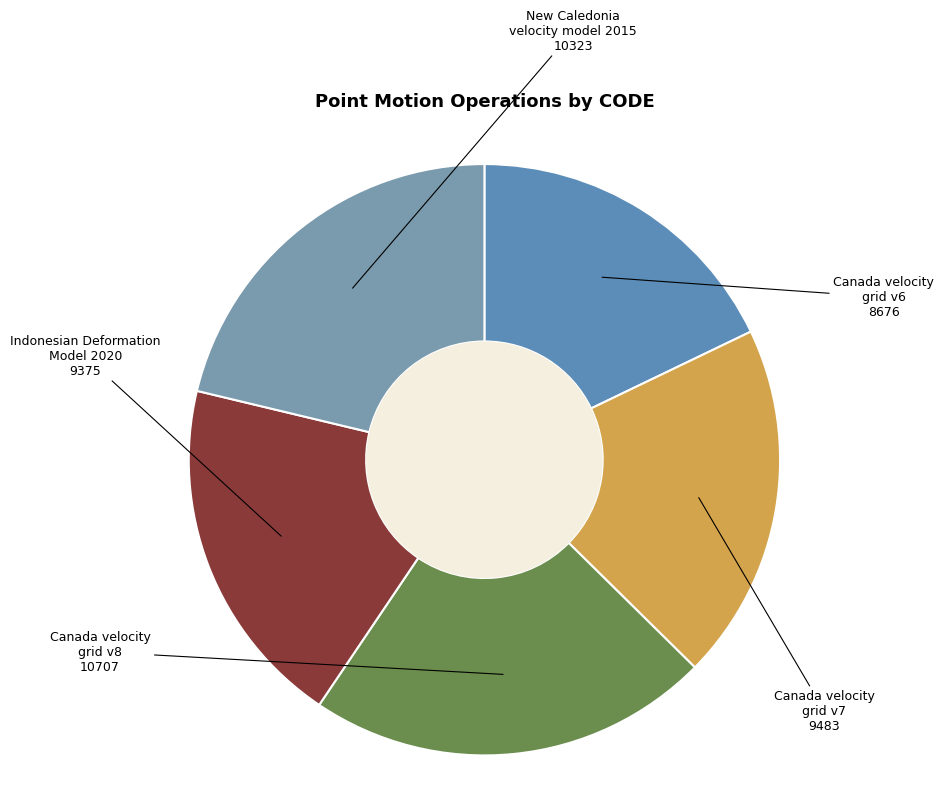

To the nearest percent, what is the difference between the largest and smallest slice percentages?

4%